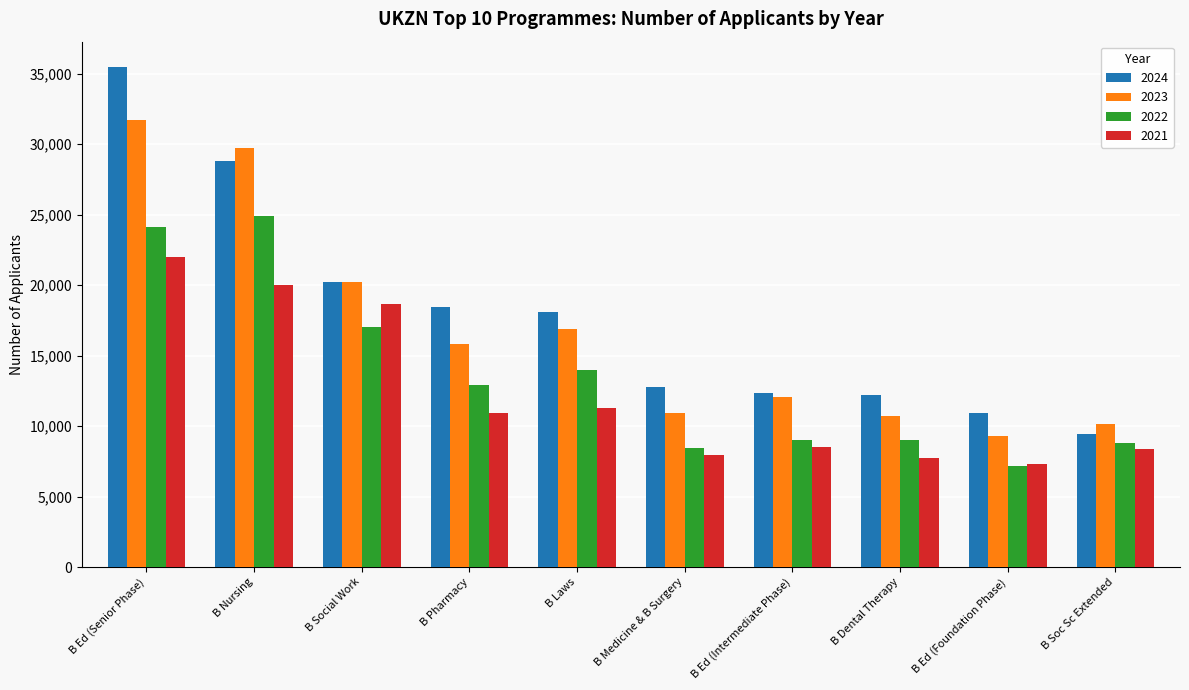

At which label does 2023 first exceed 15859?

B Ed (Senior Phase)